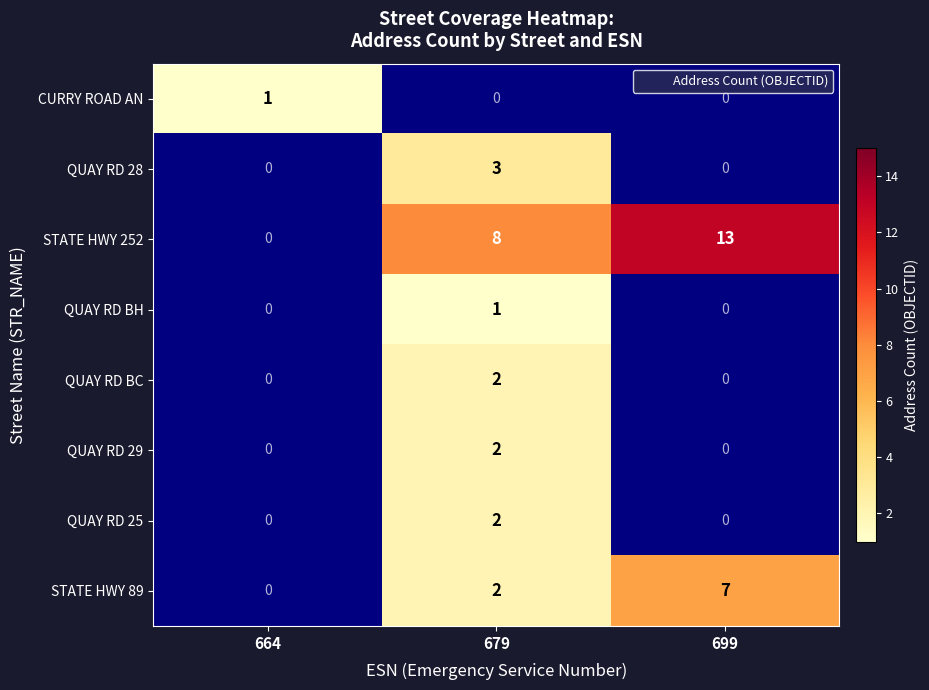

True or false: QUAY RD 28 has a value of 4.4 at 679.

False